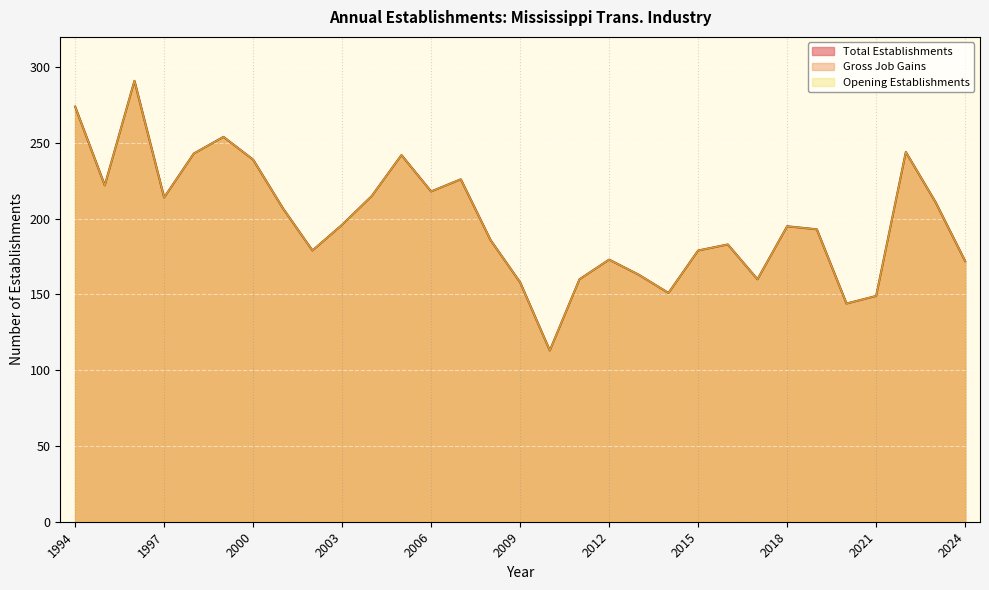

Reading left to right, what are all the values shown in this chart?

Total Establishments: 274	222	291	214	243	254	239	207	179	196	215	242	218	226	186	158	113	160	173	163	151	179	183	160	195	193	144	149	244	211	172
Gross Job Gains: 274	222	291	214	243	254	239	207	179	196	215	242	218	226	186	158	113	160	173	163	151	179	183	160	195	193	144	149	244	211	172
Opening Establishments: 274	222	291	214	243	254	239	207	179	196	215	242	218	226	186	158	113	160	173	163	151	179	183	160	195	193	144	149	244	211	172